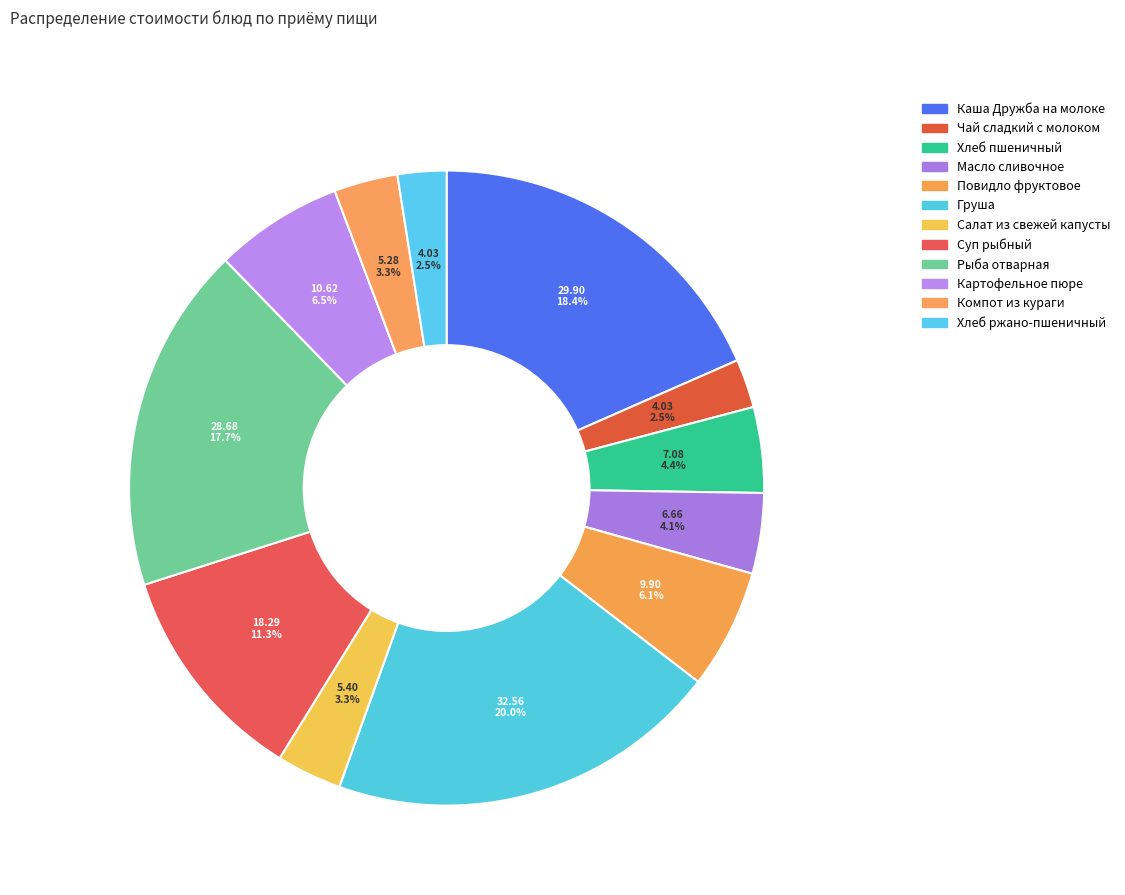

Which slice is the smallest?

Чай сладкий с молоком